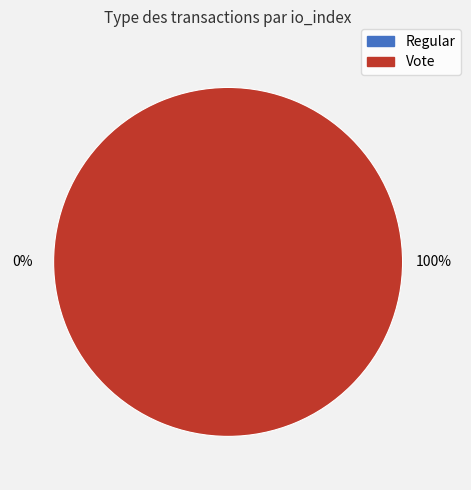

Is the sum of Regular and Vote greater than half?

Yes